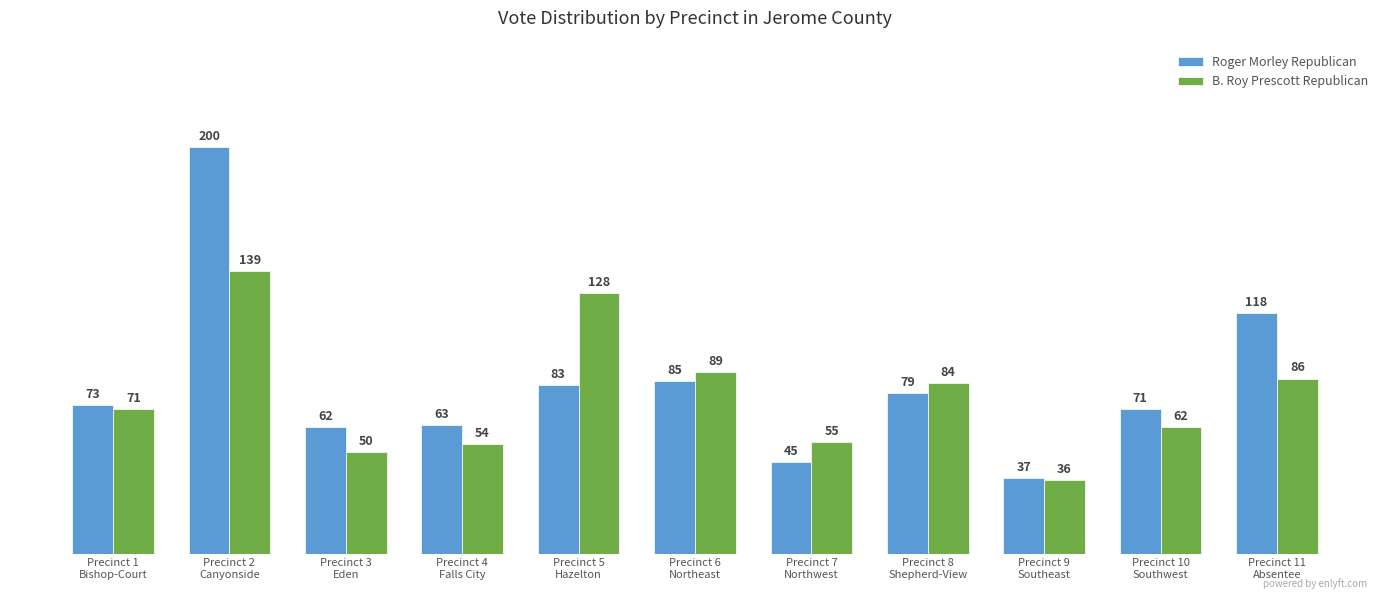

How many categories are shown in the chart?

11